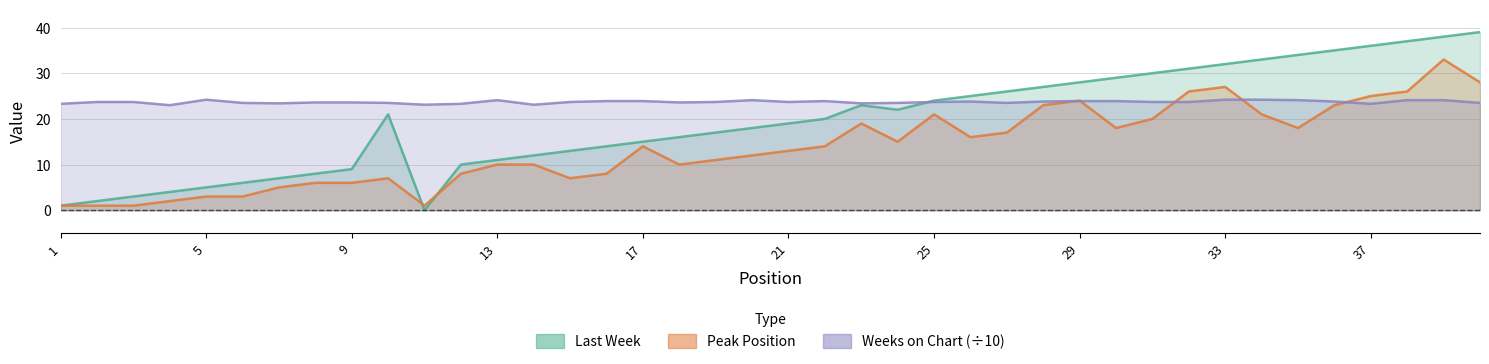

The Last Week series shows 13.0 at 15. True or false?

True